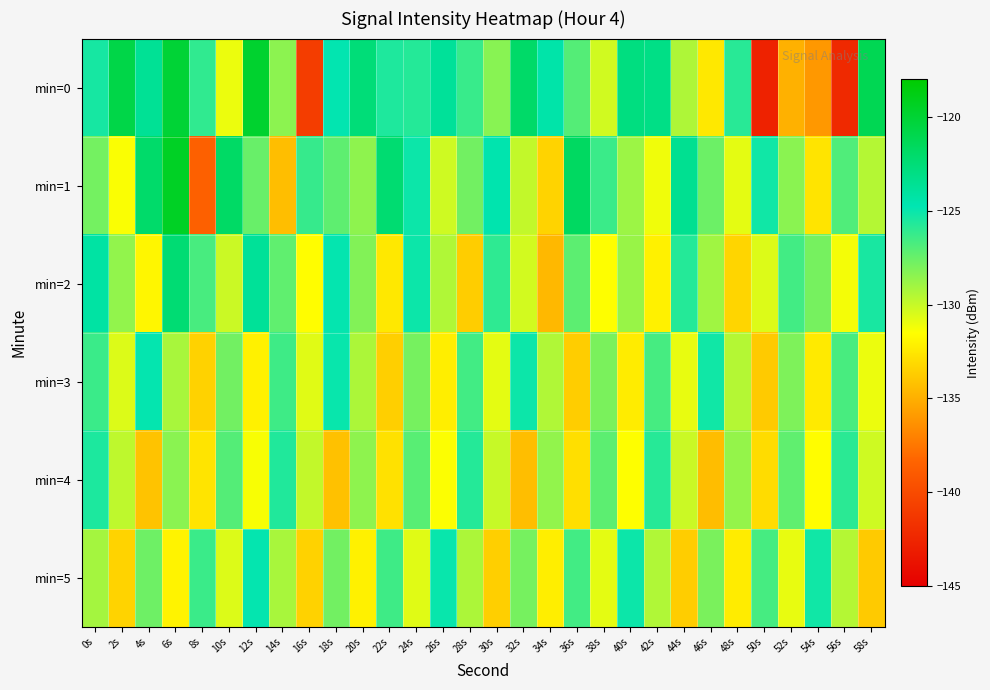

Reading right to left, list all the values displayed in this chart.

min=0: 58s=-121.2	56s=-142.2	54s=-136.0	52s=-134.9	50s=-142.7	48s=-125.8	46s=-132.5	44s=-129.3	42s=-123.1	40s=-122.9	38s=-130.3	36s=-127.0	34s=-124.4	32s=-122.0	30s=-128.3	28s=-126.2	26s=-123.8	24s=-125.7	22s=-125.6	20s=-122.5	18s=-124.9	16s=-140.9	14s=-128.5	12s=-119.8	10s=-131.0	8s=-126.0	6s=-120.1	4s=-123.7	2s=-120.7	0s=-125.4
min=1: 58s=-129.5	56s=-126.9	54s=-132.7	52s=-128.4	50s=-125.2	48s=-130.8	46s=-127.6	44s=-123.5	42s=-131.1	40s=-128.9	38s=-126.3	36s=-121.7	34s=-133.4	32s=-129.9	30s=-124.6	28s=-127.8	26s=-130.2	24s=-125.1	22s=-122.3	20s=-128.5	18s=-127.2	16s=-126.2	14s=-134.3	12s=-127.5	10s=-121.9	8s=-138.6	6s=-119.5	4s=-122.0	2s=-131.4	0s=-127.9
min=2: 58s=-125.4	56s=-131.2	54s=-127.9	52s=-126.5	50s=-130.6	48s=-133.3	46s=-129.0	44s=-125.7	42s=-132.1	40s=-128.8	38s=-131.5	36s=-127.2	34s=-134.6	32s=-130.3	30s=-126.0	28s=-133.7	26s=-129.4	24s=-125.1	22s=-132.5	20s=-128.2	18s=-124.9	16s=-131.6	14s=-127.3	12s=-123.8	10s=-130.1	8s=-126.7	6s=-122.4	4s=-131.9	2s=-128.6	0s=-124.2
min=3: 58s=-131.0	56s=-126.7	54s=-132.4	52s=-128.1	50s=-133.8	48s=-129.5	46s=-125.2	44s=-130.9	42s=-126.6	40s=-132.3	38s=-128.0	36s=-133.7	34s=-129.4	32s=-125.1	30s=-130.8	28s=-126.5	26s=-132.2	24s=-127.9	22s=-133.6	20s=-129.3	18s=-125.0	16s=-130.7	14s=-126.4	12s=-132.1	10s=-127.8	8s=-133.5	6s=-129.2	4s=-124.9	2s=-130.6	0s=-126.3
min=4: 58s=-130.2	56s=-125.9	54s=-131.6	52s=-127.3	50s=-133.0	48s=-128.7	46s=-134.4	44s=-130.1	42s=-125.8	40s=-131.5	38s=-127.2	36s=-132.9	34s=-128.6	32s=-134.3	30s=-130.0	28s=-125.7	26s=-131.4	24s=-127.1	22s=-132.8	20s=-128.5	18s=-134.2	16s=-129.9	14s=-125.6	12s=-131.3	10s=-127.0	8s=-132.7	6s=-128.4	4s=-134.1	2s=-129.8	0s=-125.5
min=5: 58s=-133.8	56s=-129.5	54s=-125.2	52s=-130.9	50s=-126.6	48s=-132.3	46s=-128.0	44s=-133.7	42s=-129.4	40s=-125.1	38s=-130.8	36s=-126.5	34s=-132.2	32s=-127.9	30s=-133.6	28s=-129.3	26s=-125.0	24s=-130.7	22s=-126.4	20s=-132.1	18s=-127.8	16s=-133.5	14s=-129.2	12s=-124.9	10s=-130.6	8s=-126.3	6s=-132.0	4s=-127.7	2s=-133.4	0s=-129.1